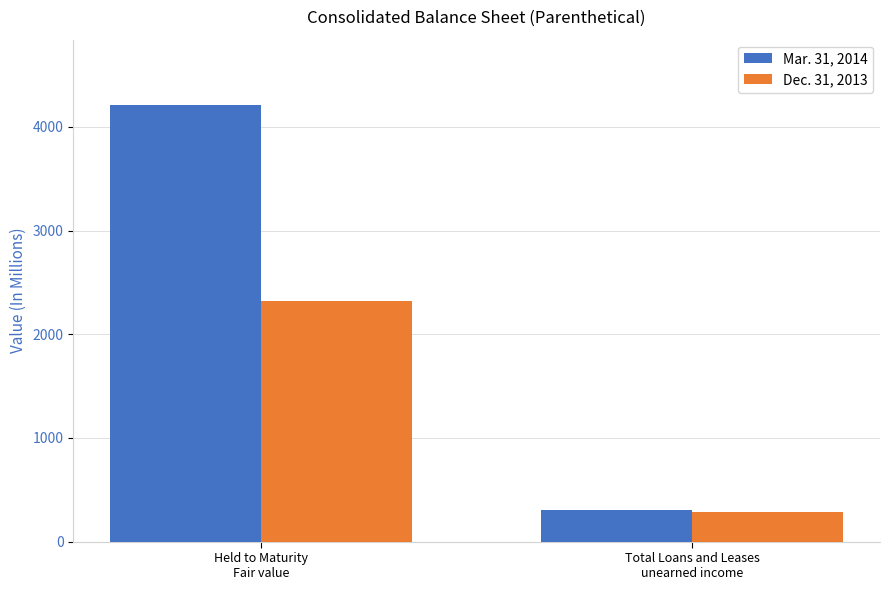

What are all the series names shown in the legend?

Mar. 31, 2014, Dec. 31, 2013